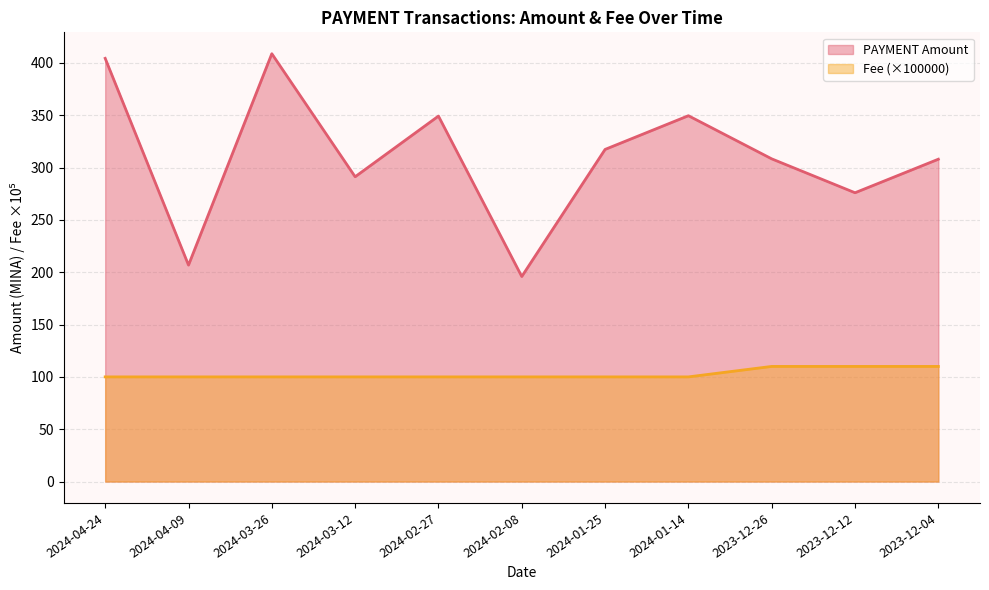

Does the chart have visible grid lines?

Yes